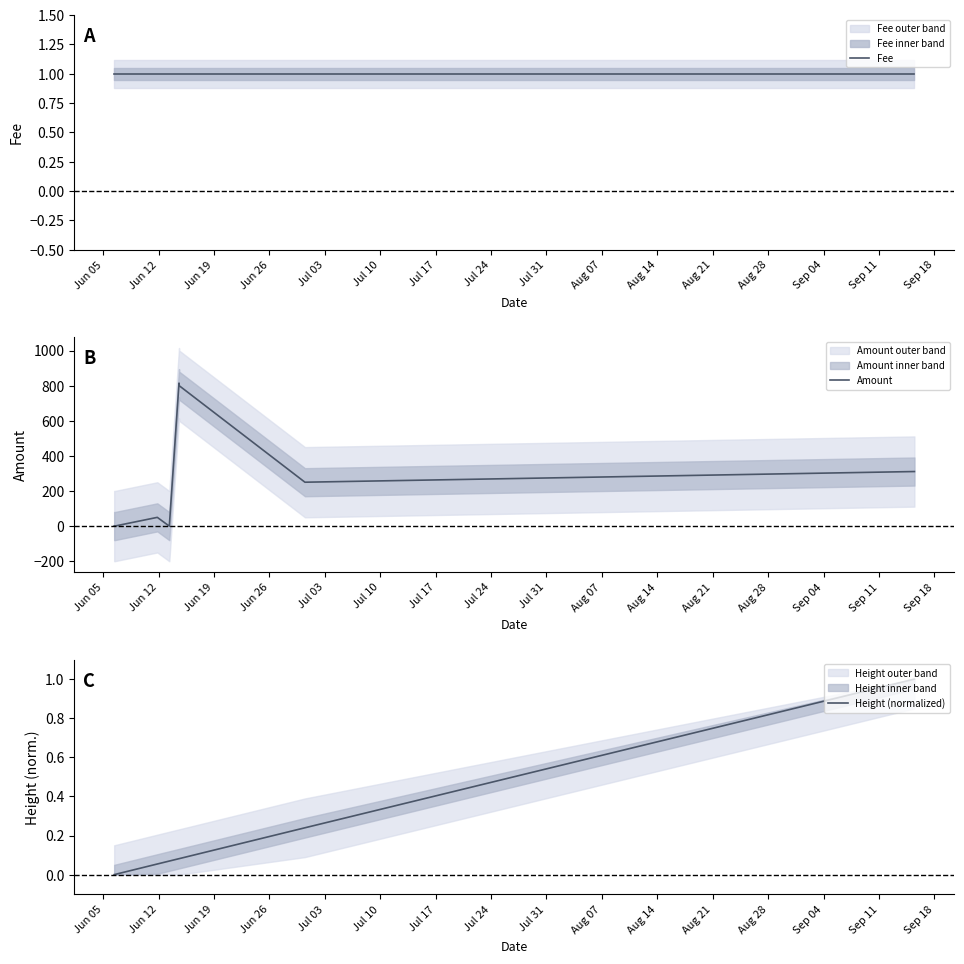

The Height (normalized) series shows 0.1 at Jun 19. True or false?

True